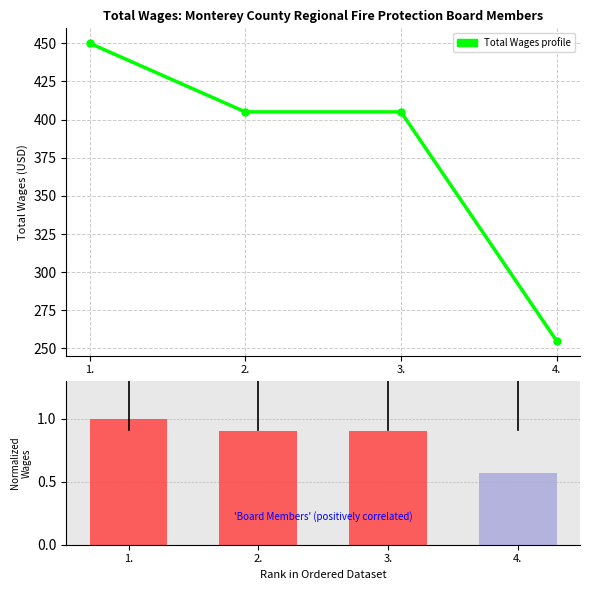

How many data points are above 405?

1